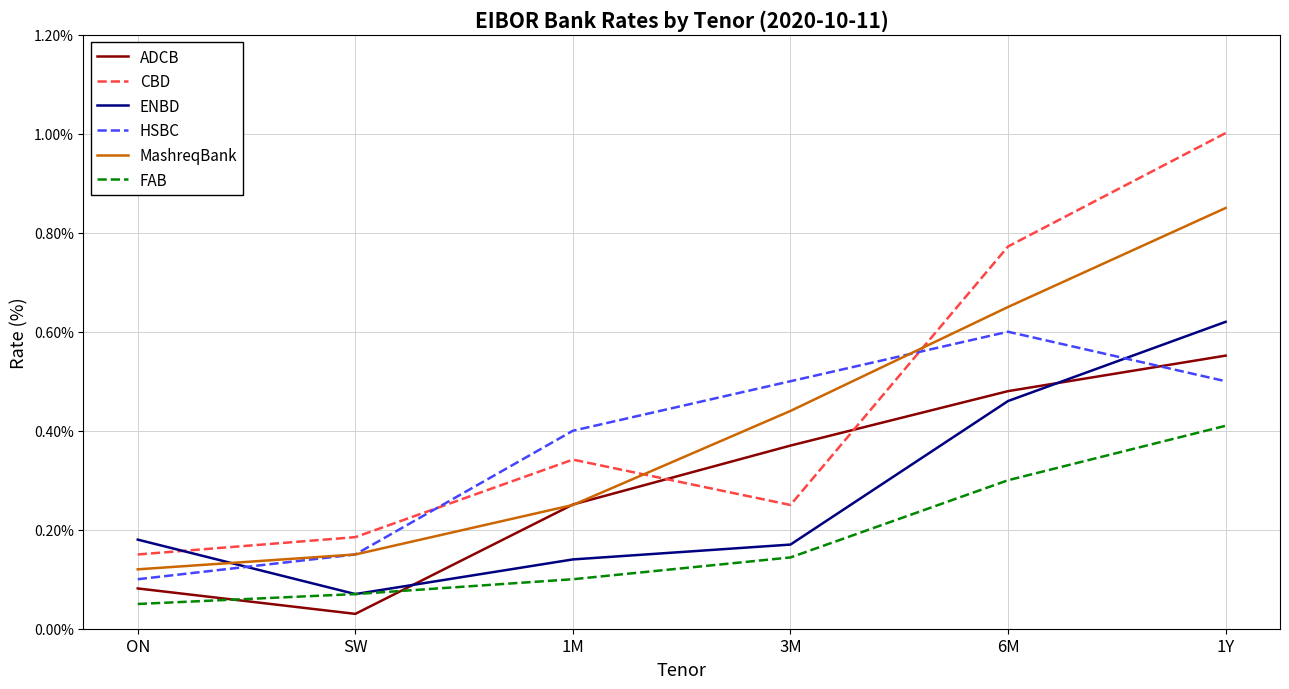

After their last crossing, which series has the higher values: ADCB or ENBD?

ENBD